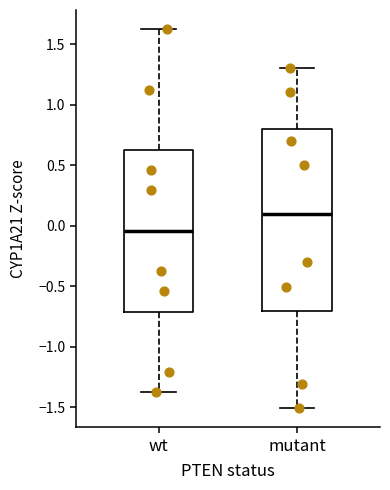

Reading left to right, read every box against the y-axis: the position of its median line, the range the box covers, and the ends of its whiskers. The values are not printed on the chart, so give them approximately, as read against the axis.

wt: median -0.05, box -0.70 to 0.65, whiskers -1.40 to 1.65
mutant: median 0.10, box -0.70 to 0.80, whiskers -1.50 to 1.30